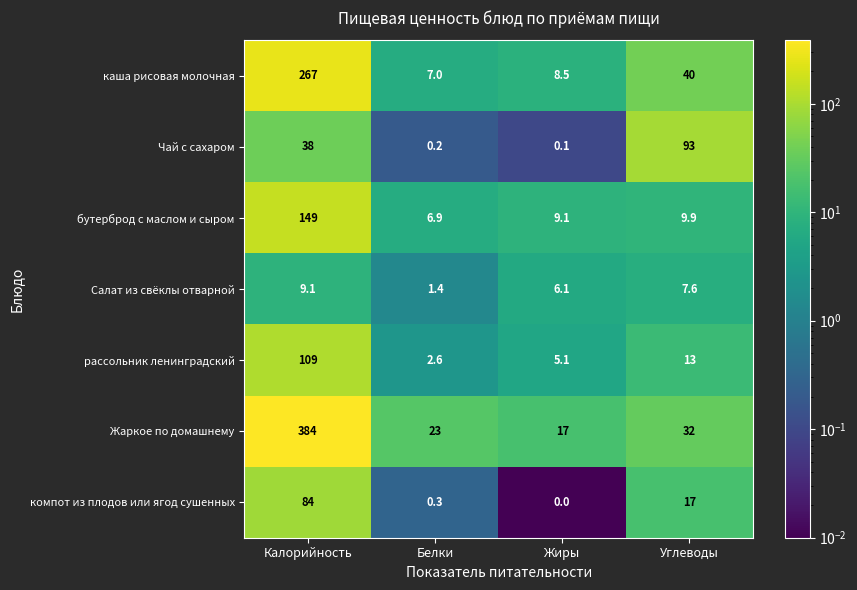

How many values in компот из плодов или ягод сушенных are above zero?

3